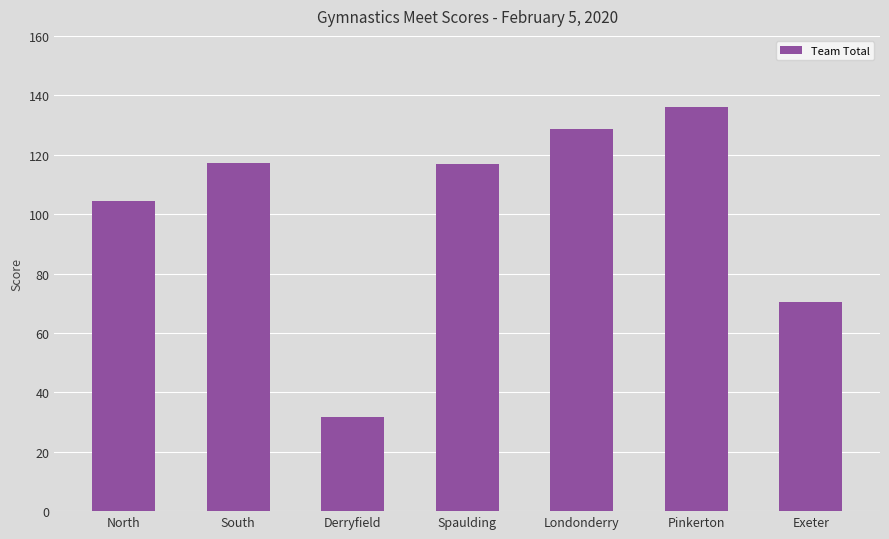

Where is the data nearest to the value 83?

Exeter